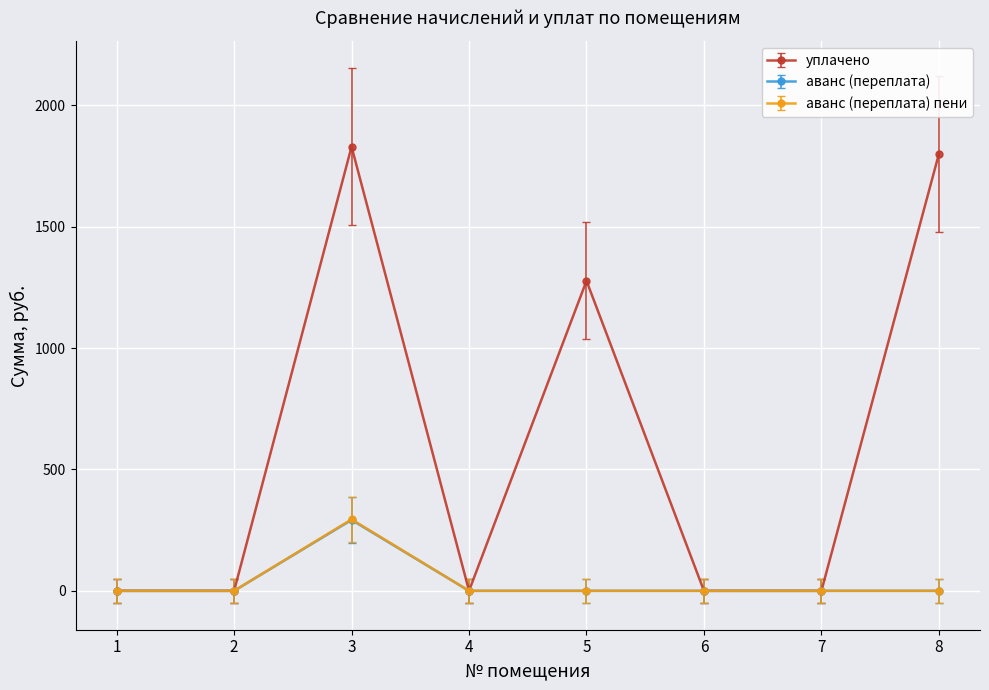

At which category does уплачено reach its first local peak?

3